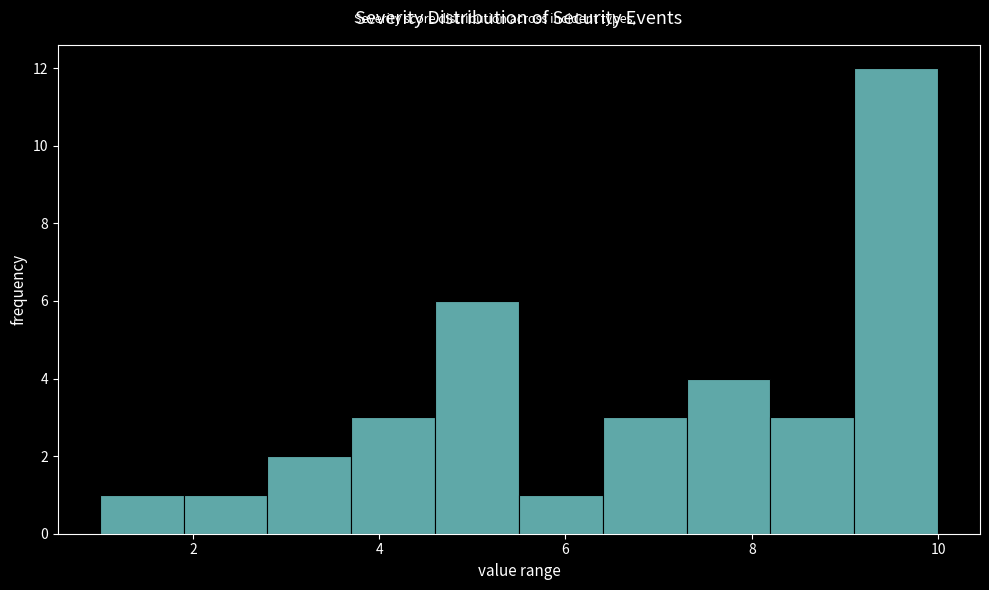

Reading left to right, transcribe this chart: for each bar, give the range it covers on the x-axis and its height. Neither the bar edges nor the heights are printed on the chart, so give them approximately, as read against the axes.

1.0 to 1.9: 1
1.9 to 2.8: 1
2.8 to 3.7: 2
3.7 to 4.6: 3
4.6 to 5.5: 6
5.5 to 6.4: 1
6.4 to 7.3: 3
7.3 to 8.2: 4
8.2 to 9.1: 3
9.1 to 10.0: 12